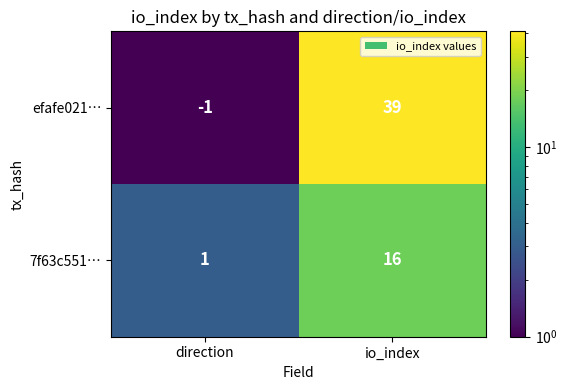

Reading left to right, transcribe all the data shown in this chart.

efafe021…: direction=-1	io_index=39
7f63c551…: direction=1	io_index=16